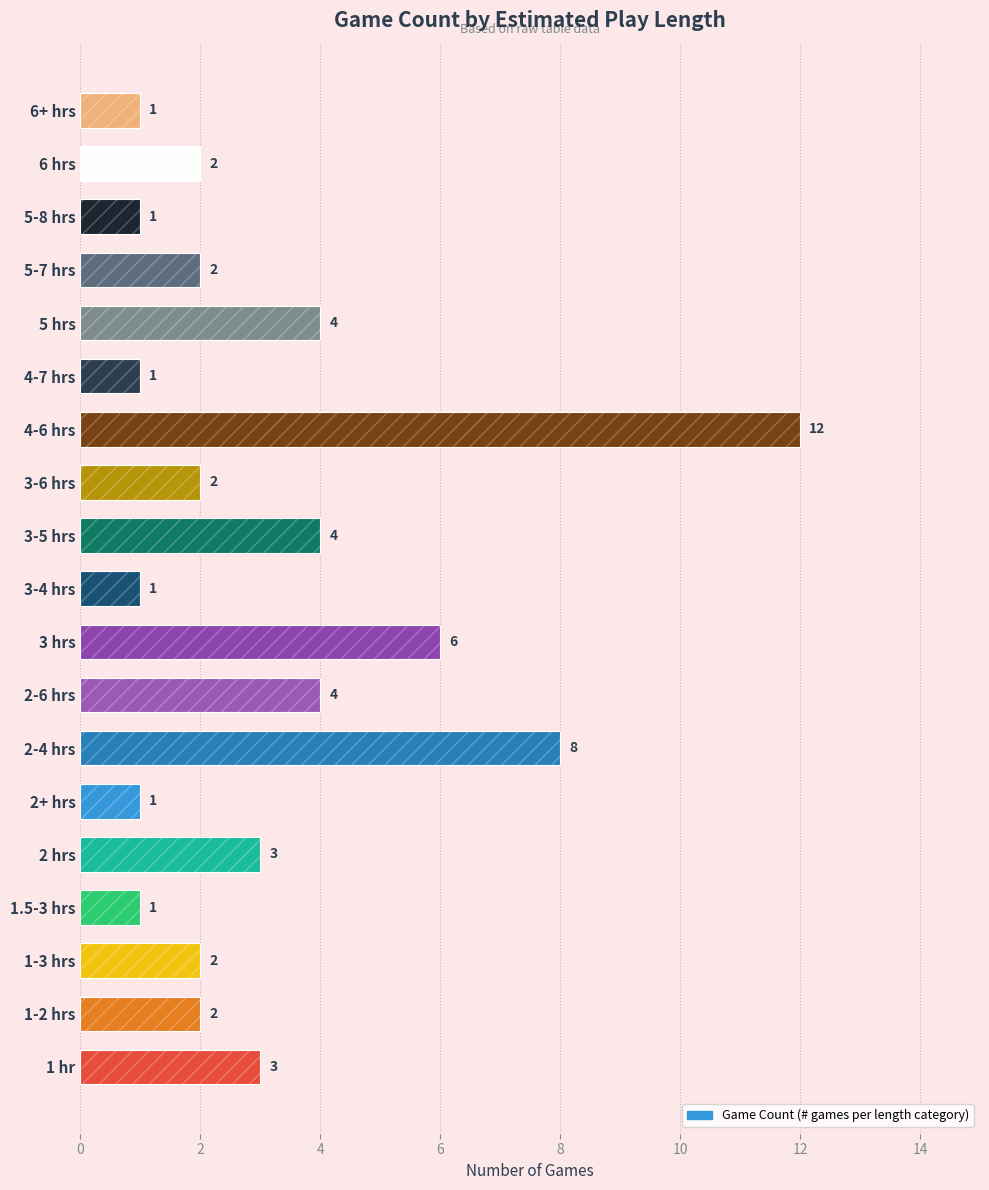

How many values exceed 2?

8